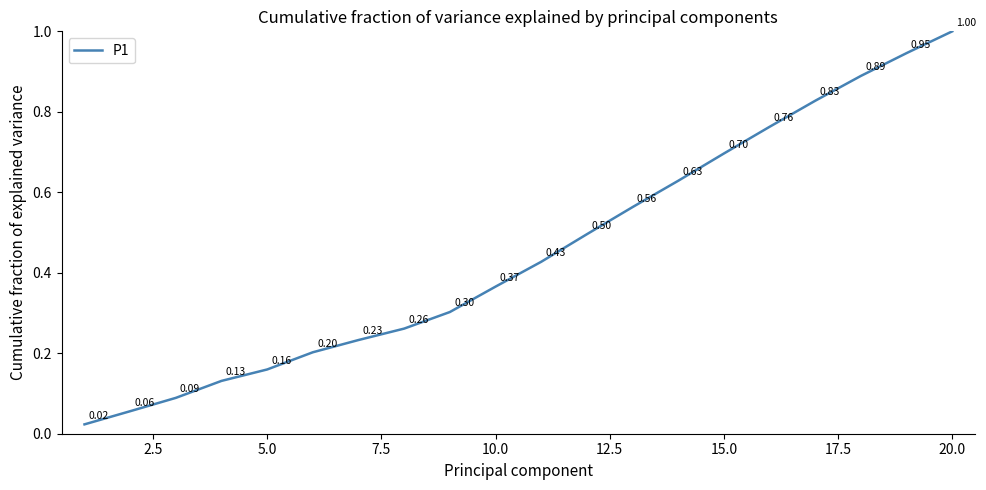

What is the difference between the maximum and minimum values?

1.0